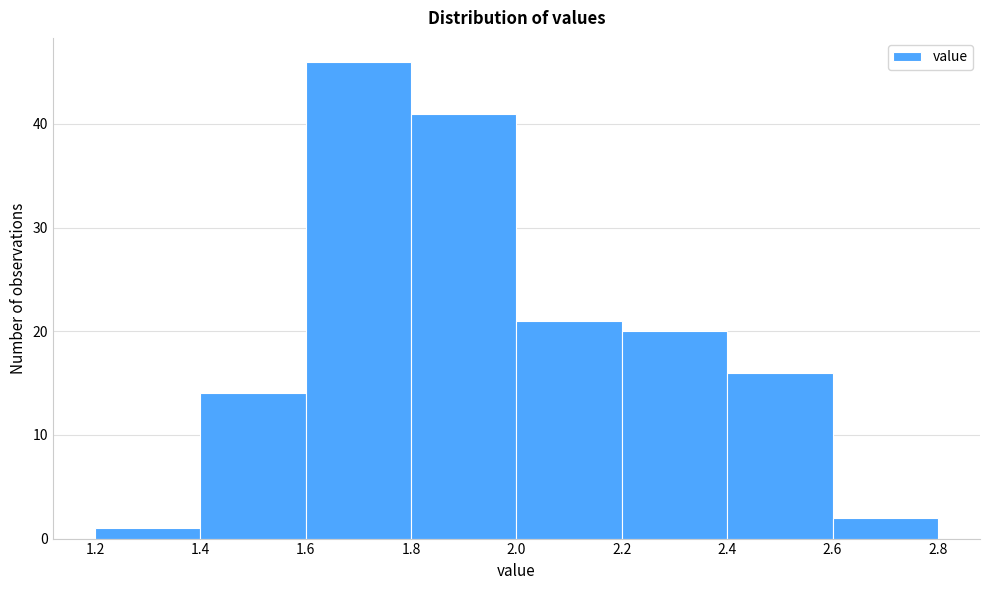

Which range on the x-axis has the tallest bar?

1.6 to 1.8